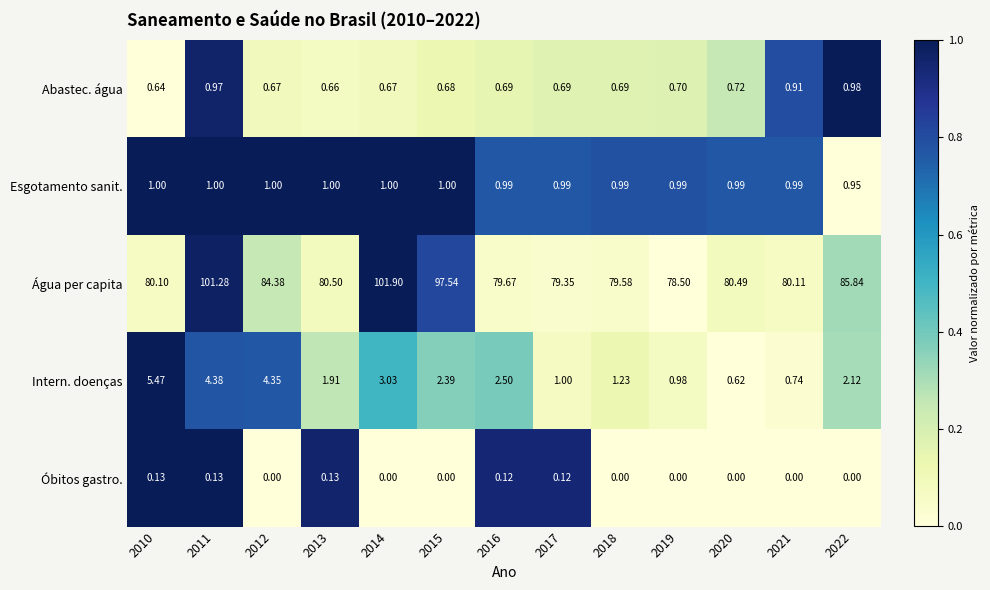

Which series has the largest total across all categories?

Água per capita